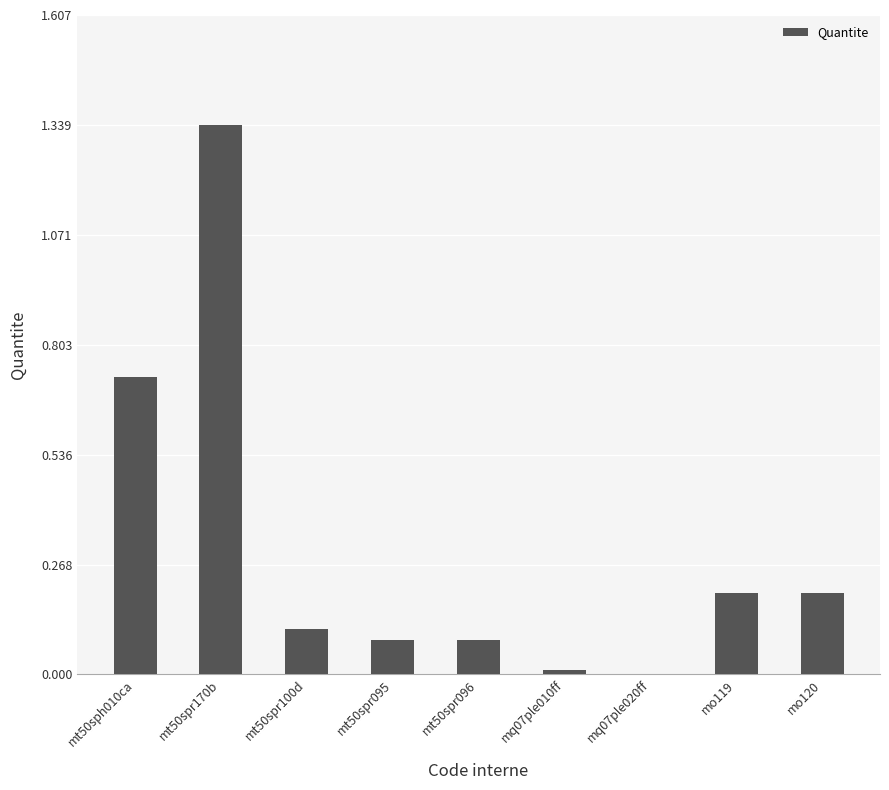

What is the sum of all values?

2.8